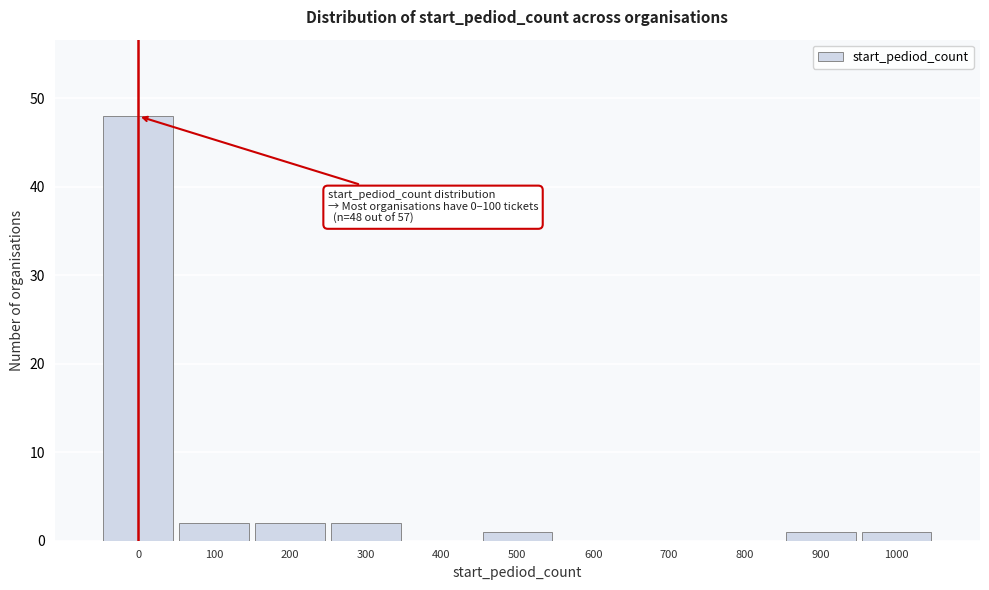

Reading left to right, extract all data points from this chart.

0=48	100=2	200=2	300=2	400=0	500=1	600=0	700=0	800=0	900=1	1000=1